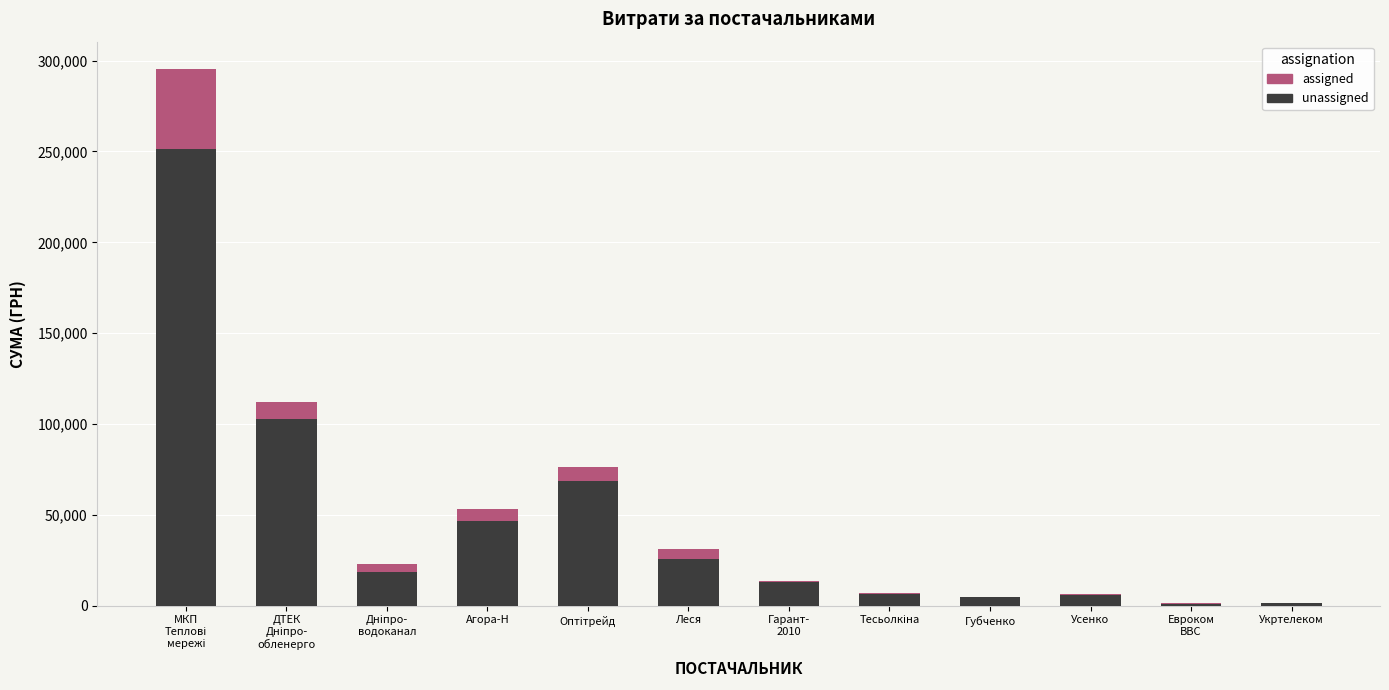

What are all the series names shown in the legend?

assigned, unassigned